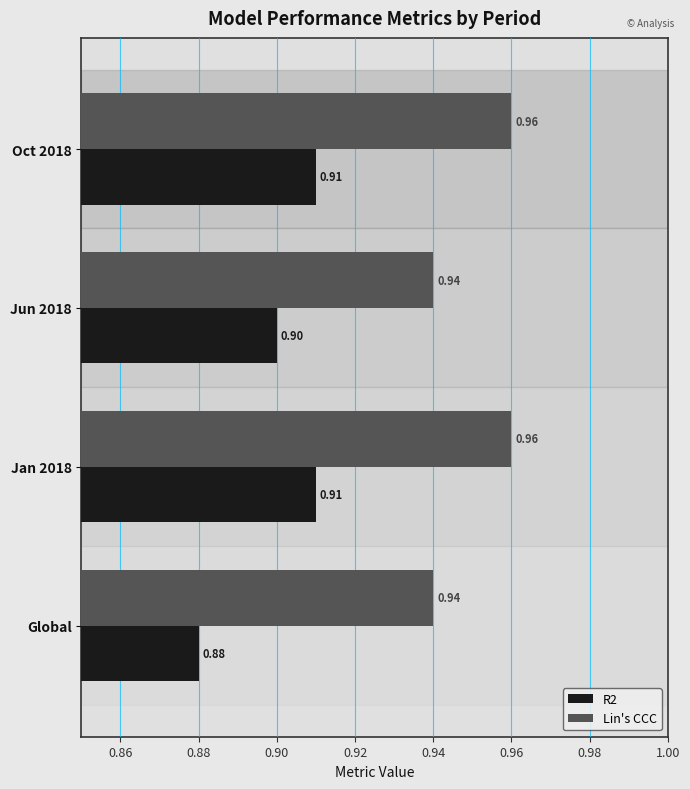

Count the Lin's CCC values in the range 0 to 1.

4